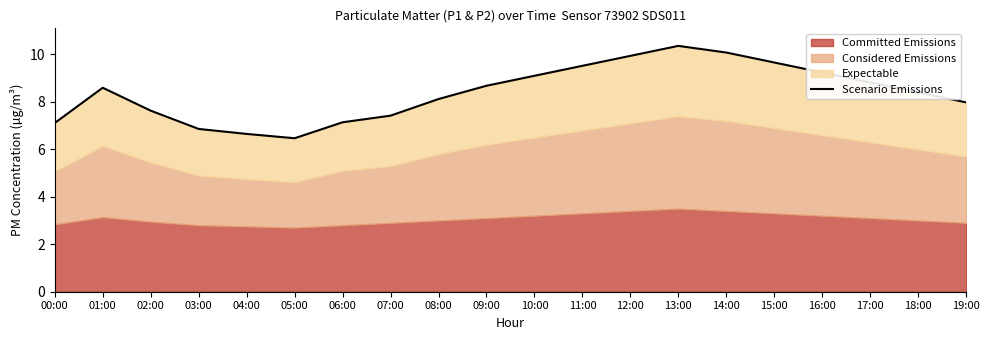

What is the change in value from 04:00 to 18:00?

+1.7